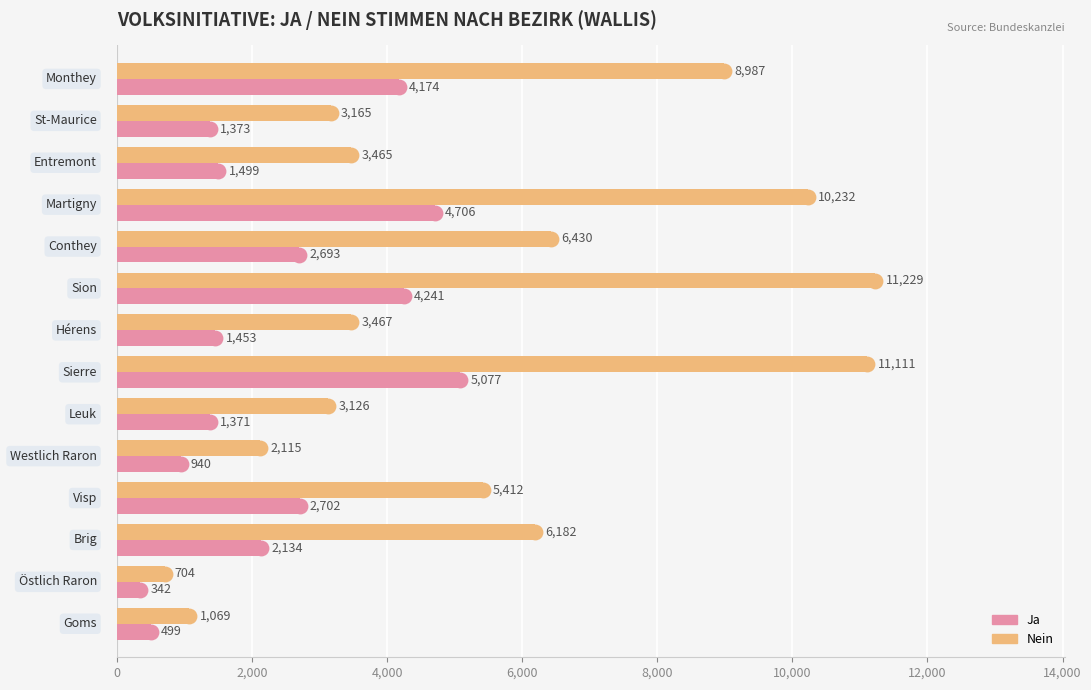

What are all the series names shown in the legend?

Nein, Ja